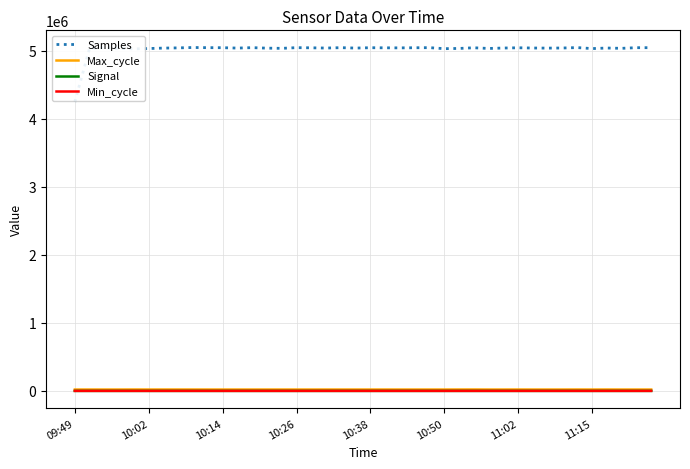

True or false: Min_cycle and Signal intersect in this chart.

False